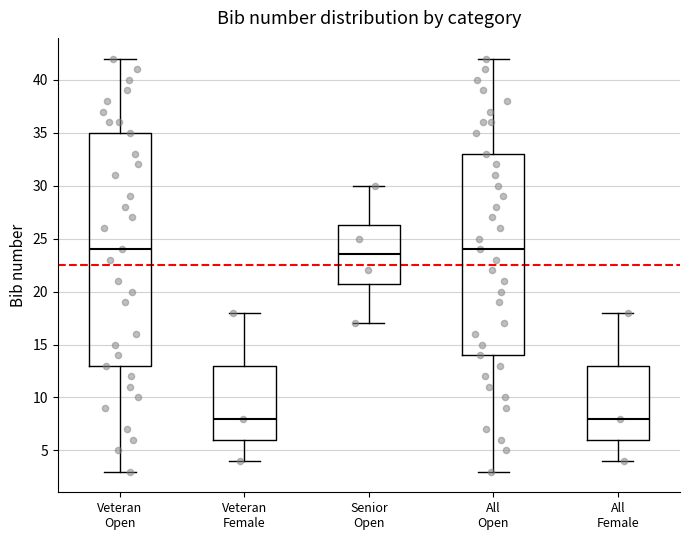

Reading left to right, read every box against the y-axis: the position of its median line, the range the box covers, and the ends of its whiskers. The values are not printed on the chart, so give them approximately, as read against the axis.

Veteran Open: median 24.0, box 13.0 to 35.0, whiskers 3.0 to 42.0
Veteran Female: median 8.0, box 6.0 to 13.0, whiskers 4.0 to 18.0
Senior Open: median 23.5, box 21.0 to 26.5, whiskers 17.0 to 30.0
All Open: median 24.0, box 14.0 to 33.0, whiskers 3.0 to 42.0
All Female: median 8.0, box 6.0 to 13.0, whiskers 4.0 to 18.0